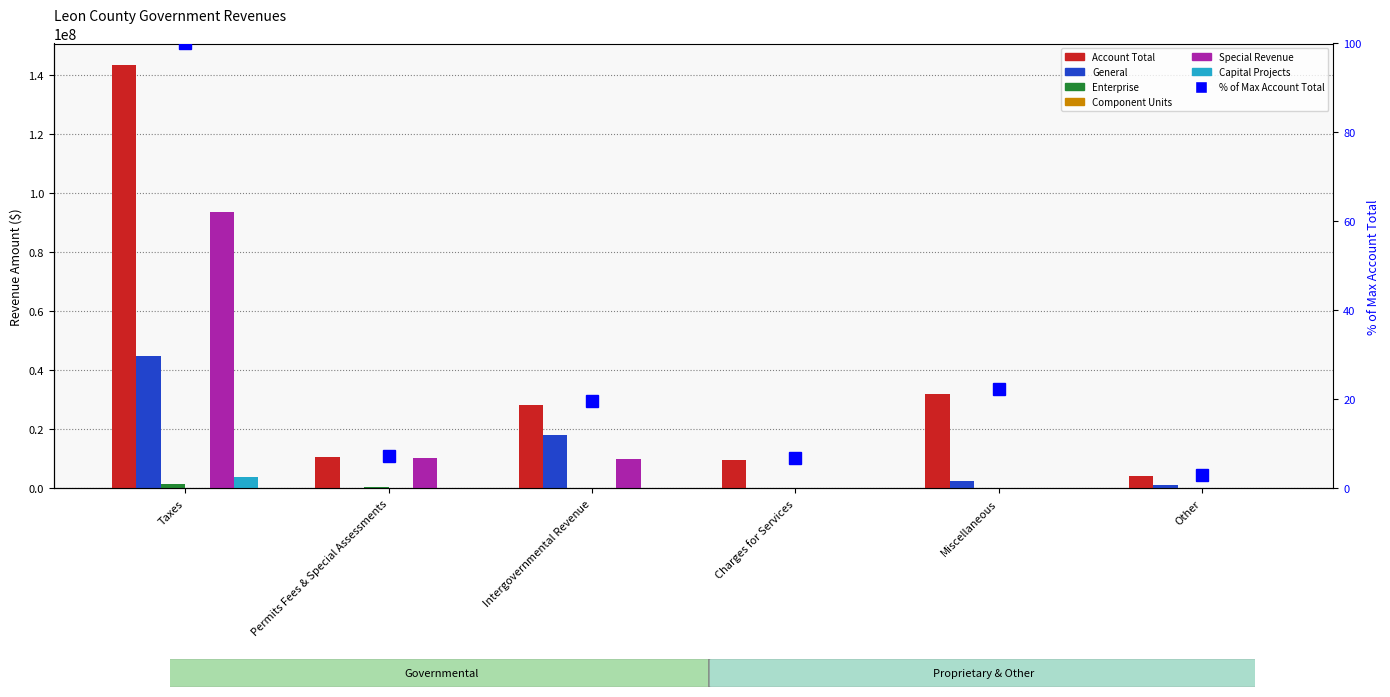

What is the label of the 2nd bar from the right?

Miscellaneous